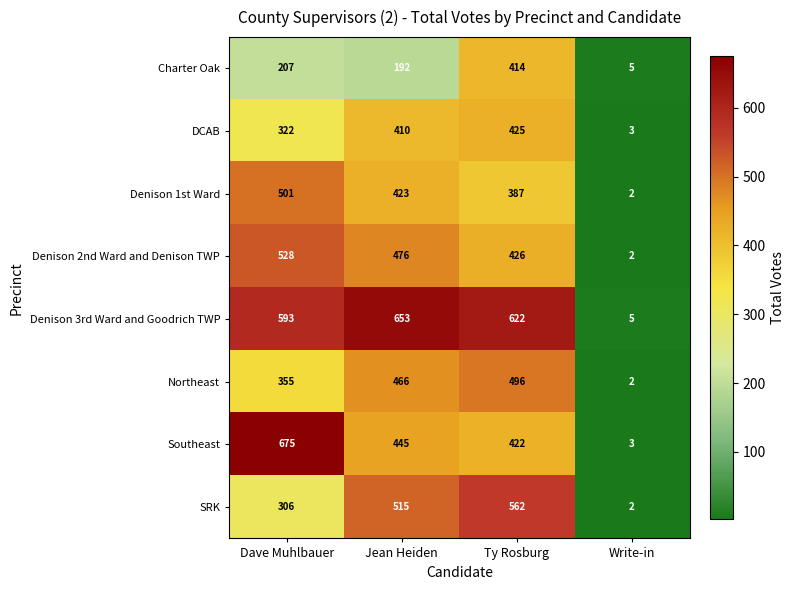

At Dave Muhlbauer, list the series in order from smallest to largest.

Charter Oak, SRK, DCAB, Northeast, Denison 1st Ward, Denison 2nd Ward and Denison TWP, Denison 3rd Ward and Goodrich TWP, Southeast